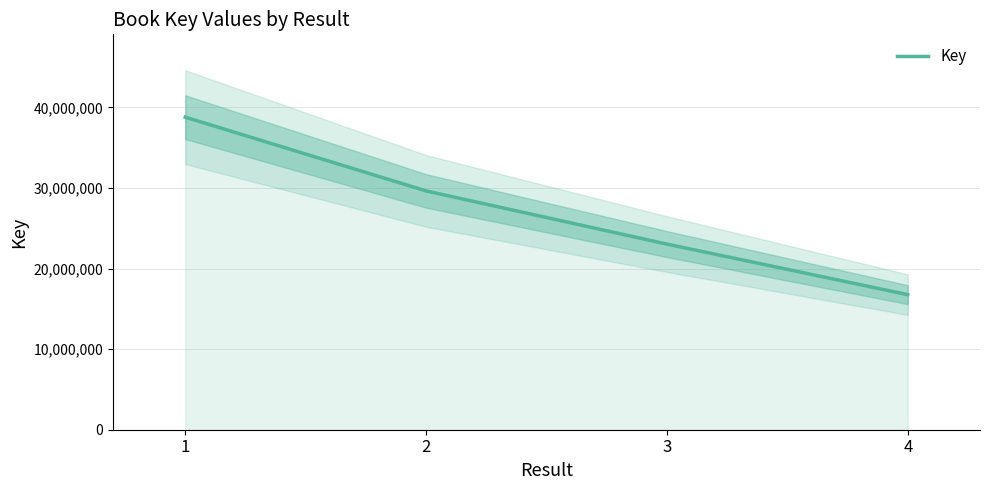

Reading left to right, transcribe all the data shown in this chart.

1=38787933	2=29636176	3=23035228	4=16764178